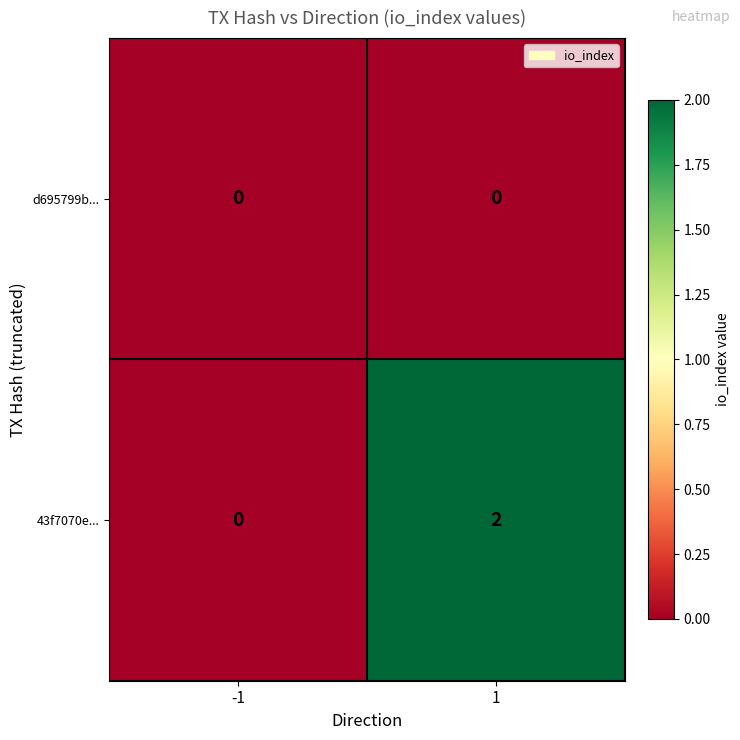

Rank the series by their maximum value, from highest to lowest.

43f7070e..., d695799b...